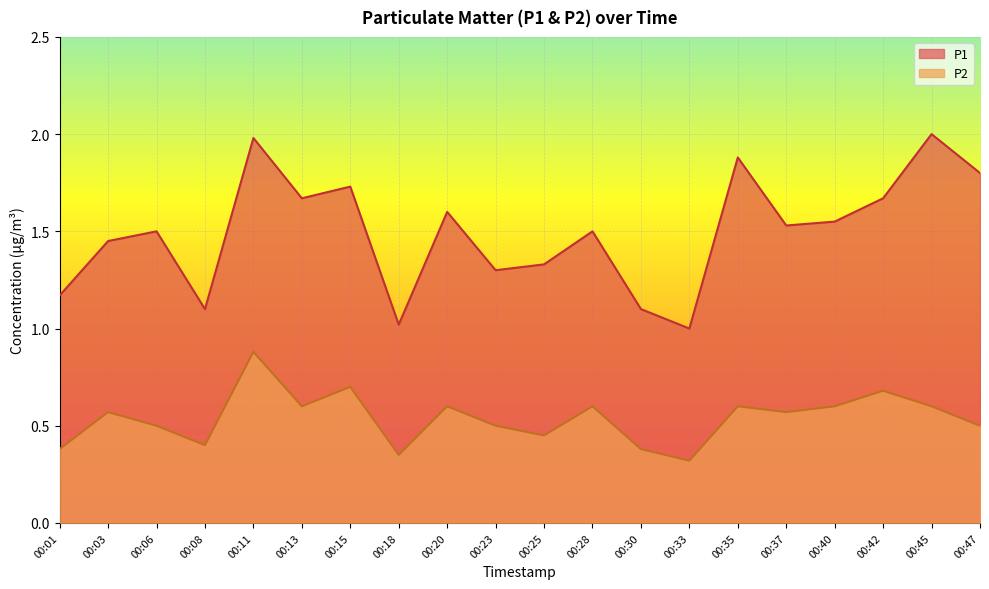

What is the average value of the P2 series?

0.5